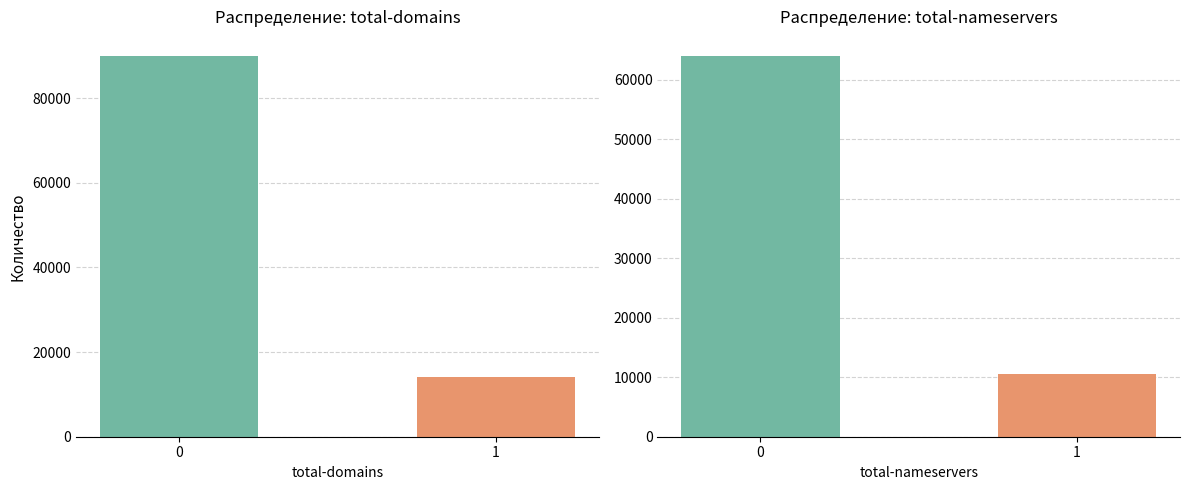

What is the ratio of the value at 0 to the value at 1?

6.4